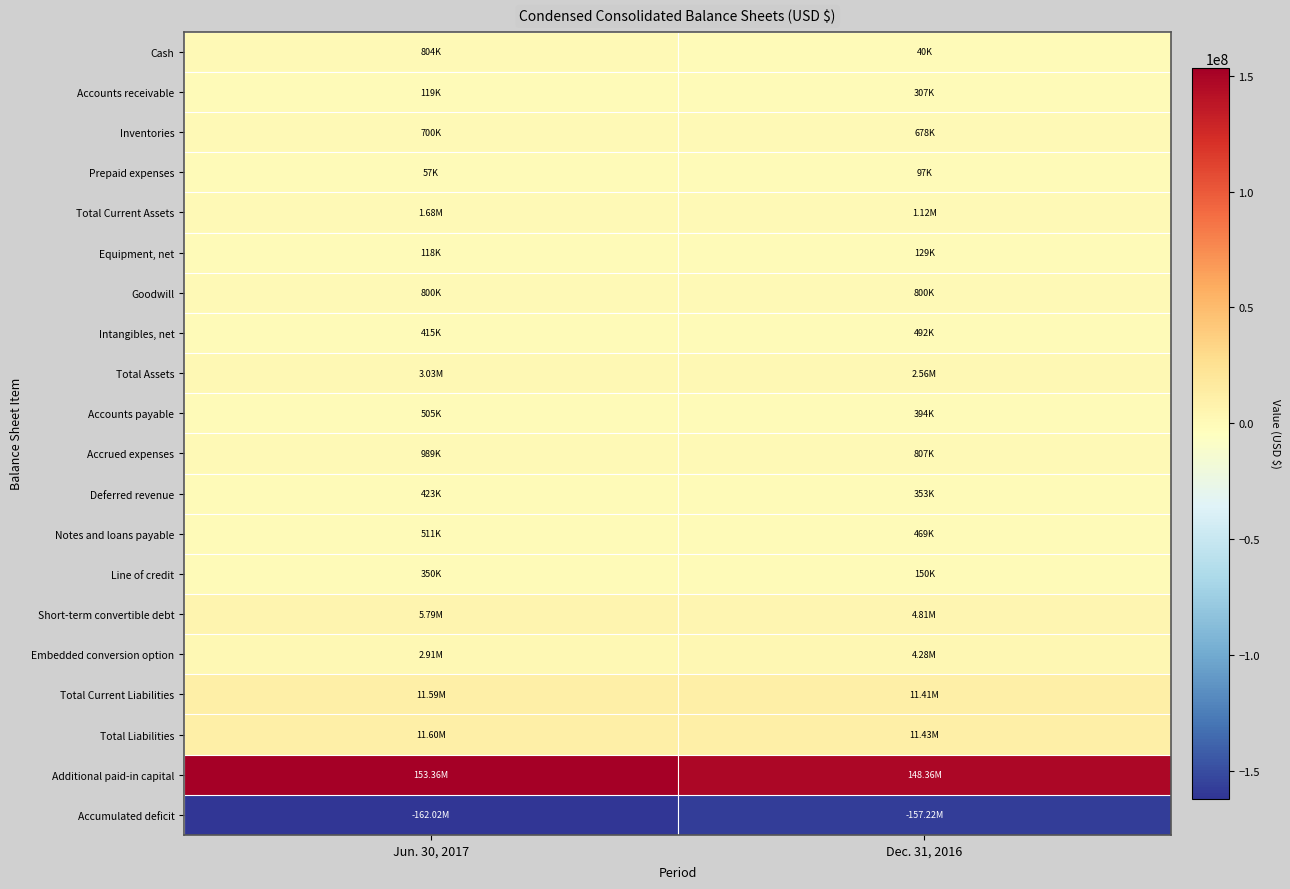

How many categories are shown in the chart?

2